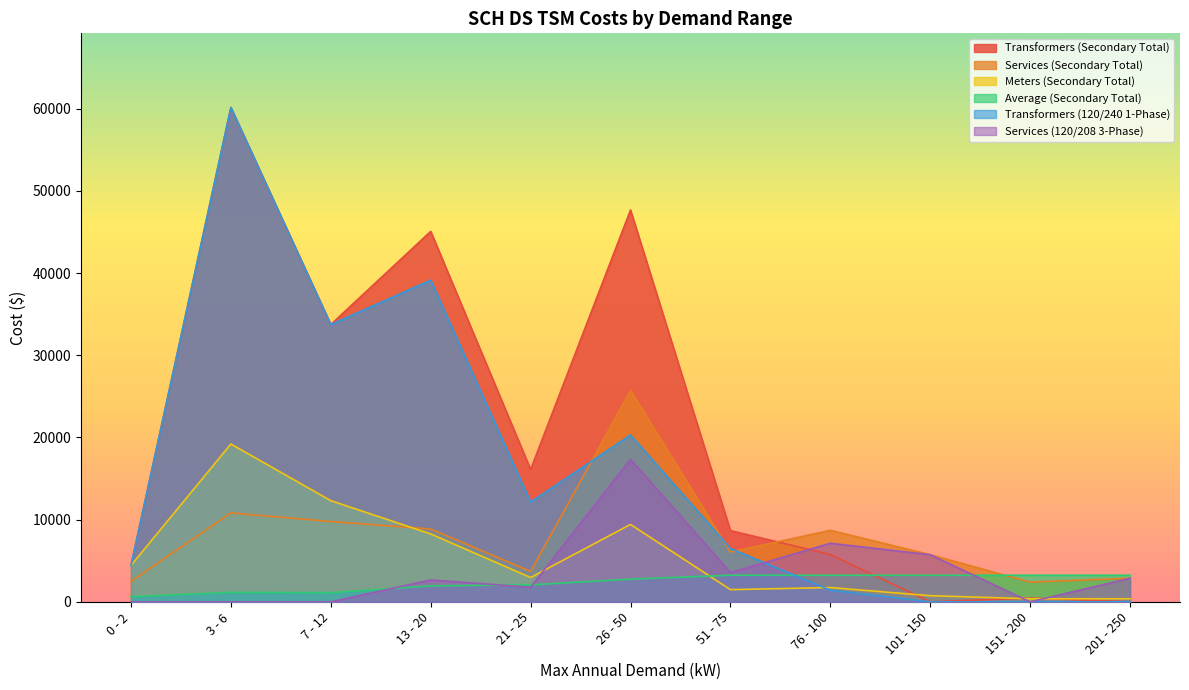

What is the sum of all Meters (Secondary Total) values?

61309.7